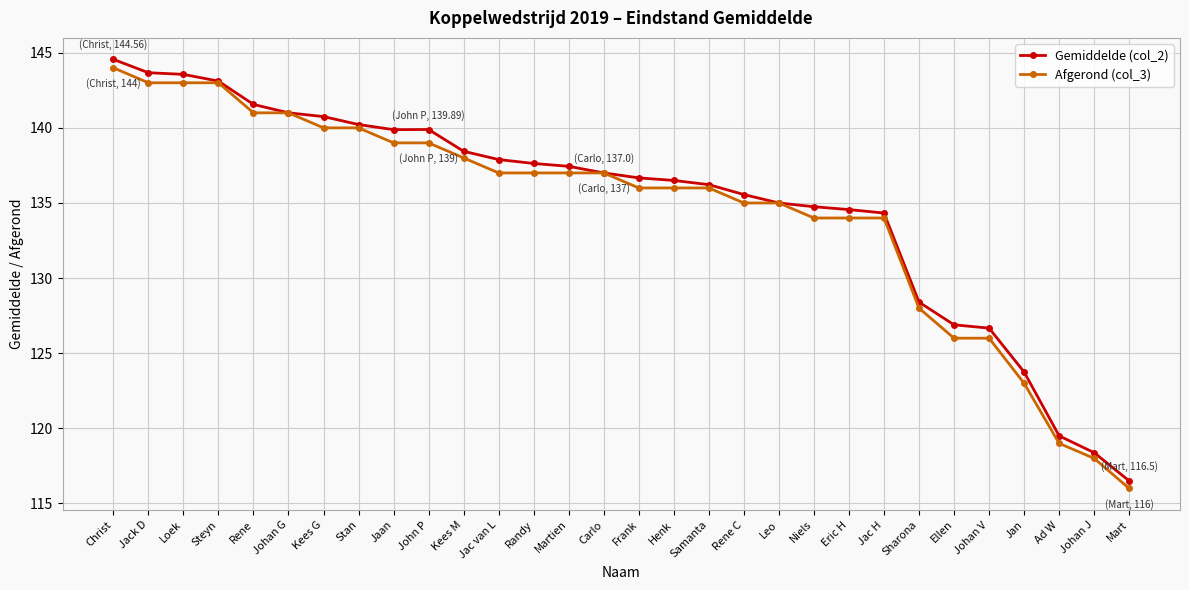

Where is Gemiddelde (col_2) nearest to the value 130?

Sharona